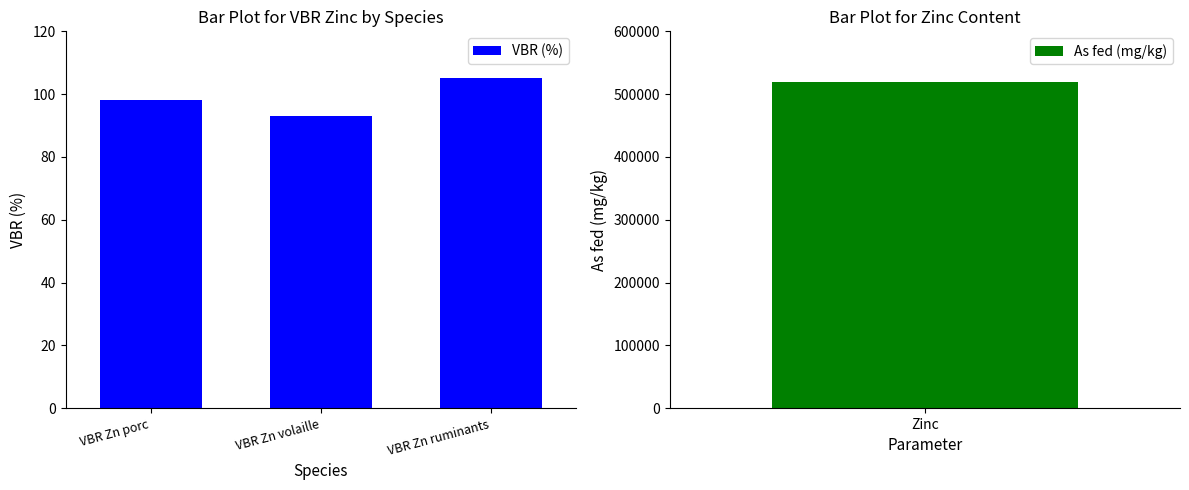

What is the average value?

99